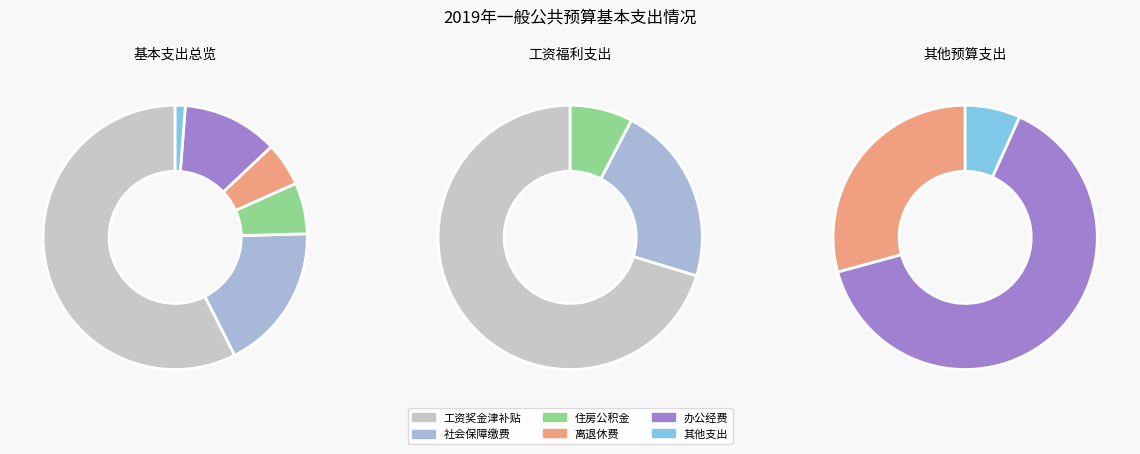

What is the largest slice in the pie chart?

工资奖金津补贴